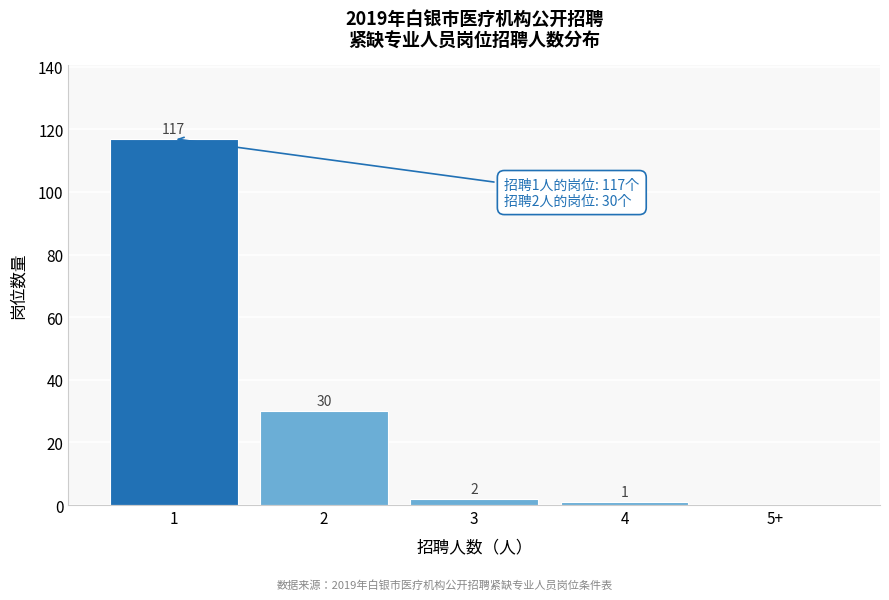

Reading left to right, transcribe all the data shown in this chart.

1=117	2=30	3=2	4=1	5+=0